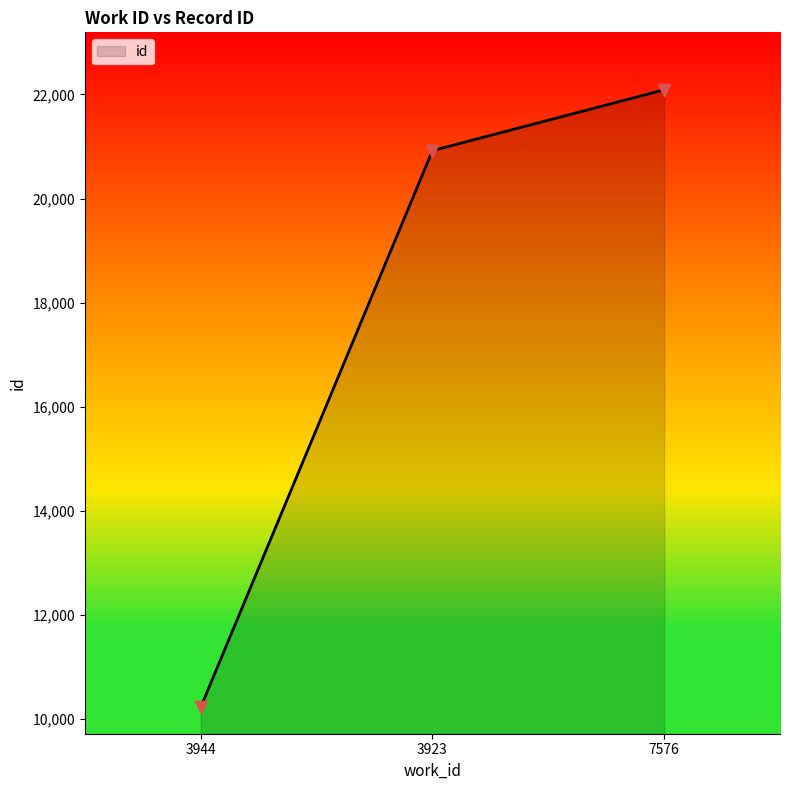

What is the ratio of the value at 3944 to the value at 7576?

0.5